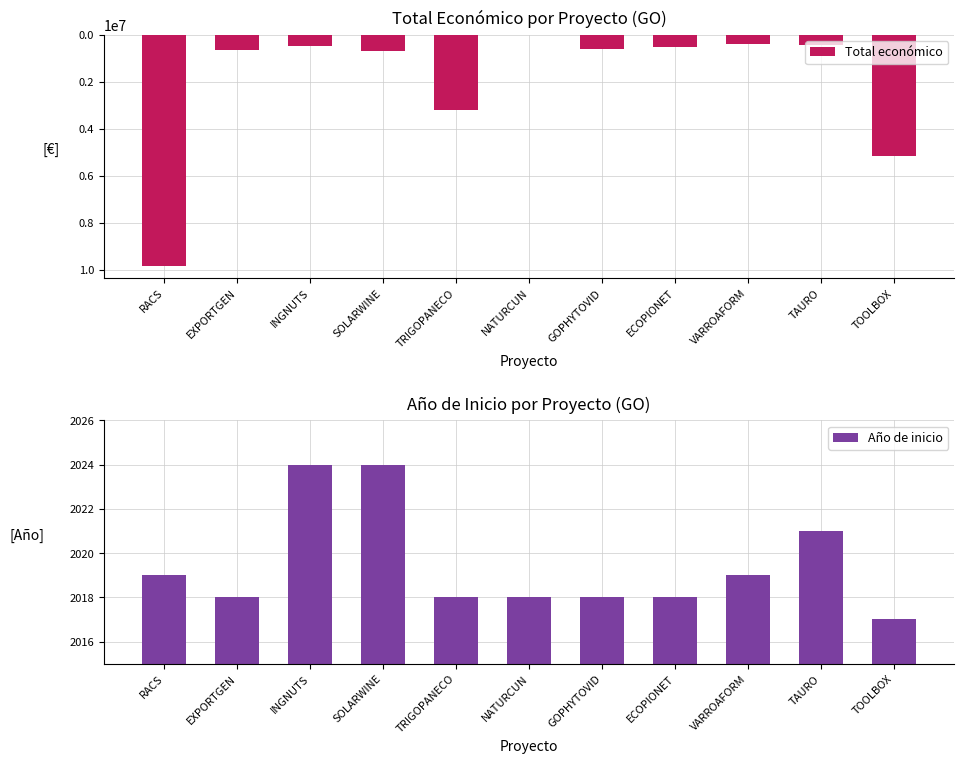

List the labels in order of Total económico value, smallest first.

NATURCUN, VARROAFORM, TAURO, INGNUTS, ECOPIONET, GOPHYTOVID, EXPORTGEN, SOLARWINE, TRIGOPANECO, TOOLBOX, RACS